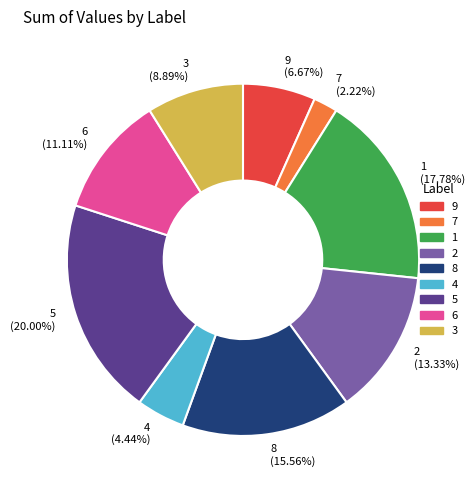

What percentage do 6 and 9 together represent?

17.8%